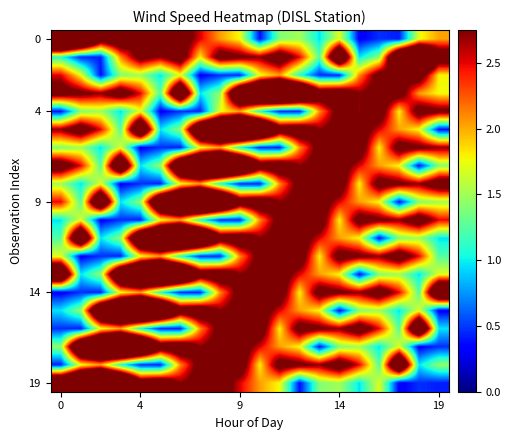

At which category does the chart reach its minimum across all series?

15